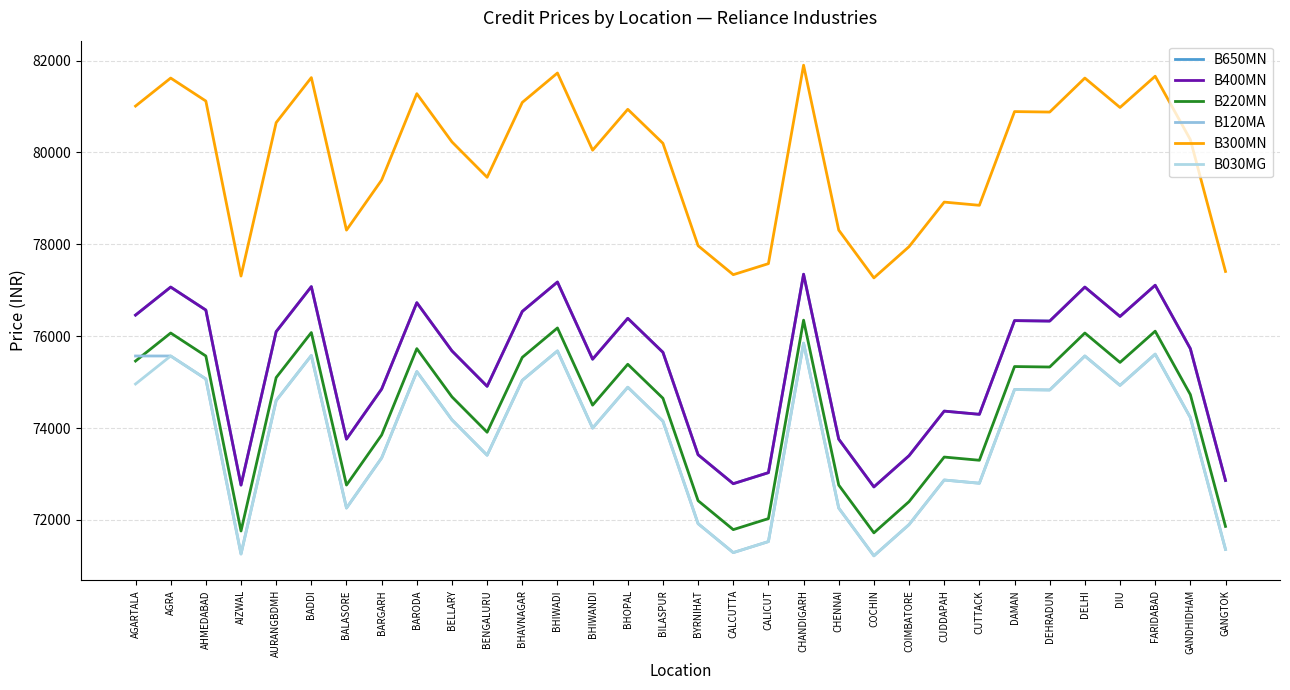

Which category has the lowest value in the B300MN series?

COCHIN